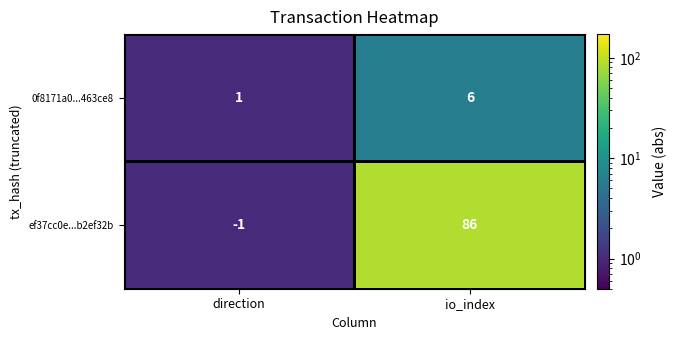

What is the approximate value of 0f8171a0...463ce8 at io_index?

6